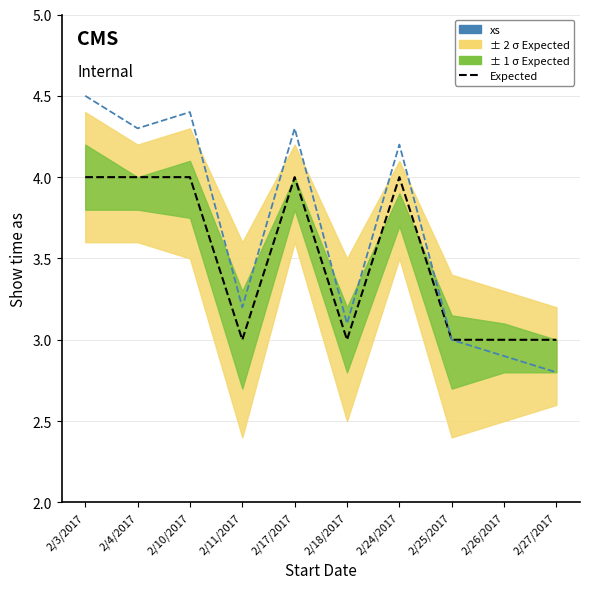

Between 2/24/2017 and 2/10/2017, which is larger?

2/24/2017